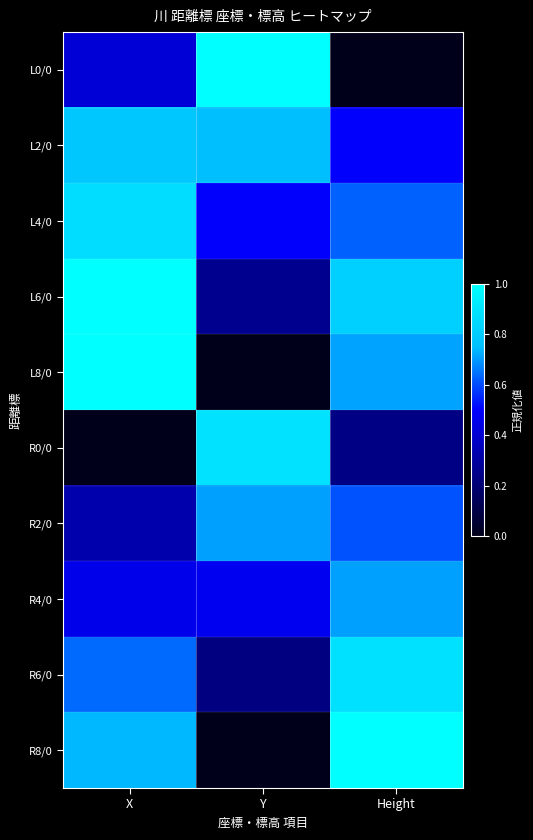

Reading left to right, list all the values displayed in this chart.

L0/0: X=0.4	Y=1.0	Height=0.0
L2/0: X=0.8	Y=0.8	Height=0.5
L4/0: X=0.9	Y=0.5	Height=0.6
L6/0: X=1.0	Y=0.3	Height=0.8
L8/0: X=1.0	Y=0.0	Height=0.7
R0/0: X=0.0	Y=0.9	Height=0.2
R2/0: X=0.3	Y=0.7	Height=0.6
R4/0: X=0.5	Y=0.5	Height=0.7
R6/0: X=0.6	Y=0.2	Height=0.9
R8/0: X=0.7	Y=0.0	Height=1.0